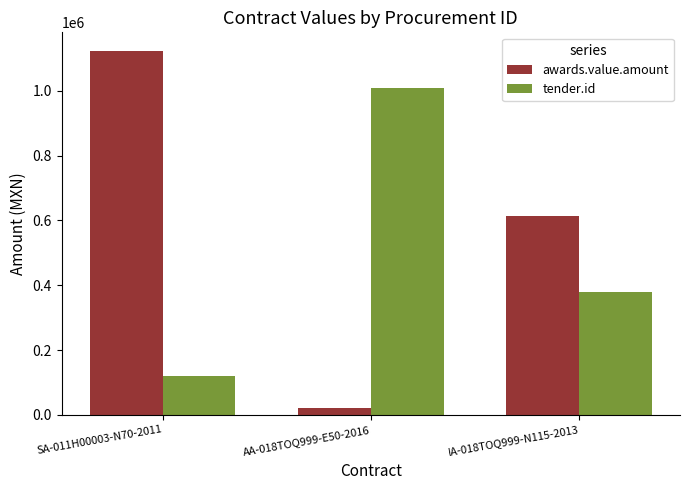

At which category is the sum across all series the highest?

SA-011H00003-N70-2011